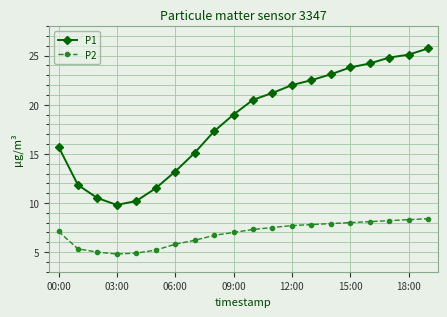

What is the difference between the maximum and minimum values in the P1 series?

15.9